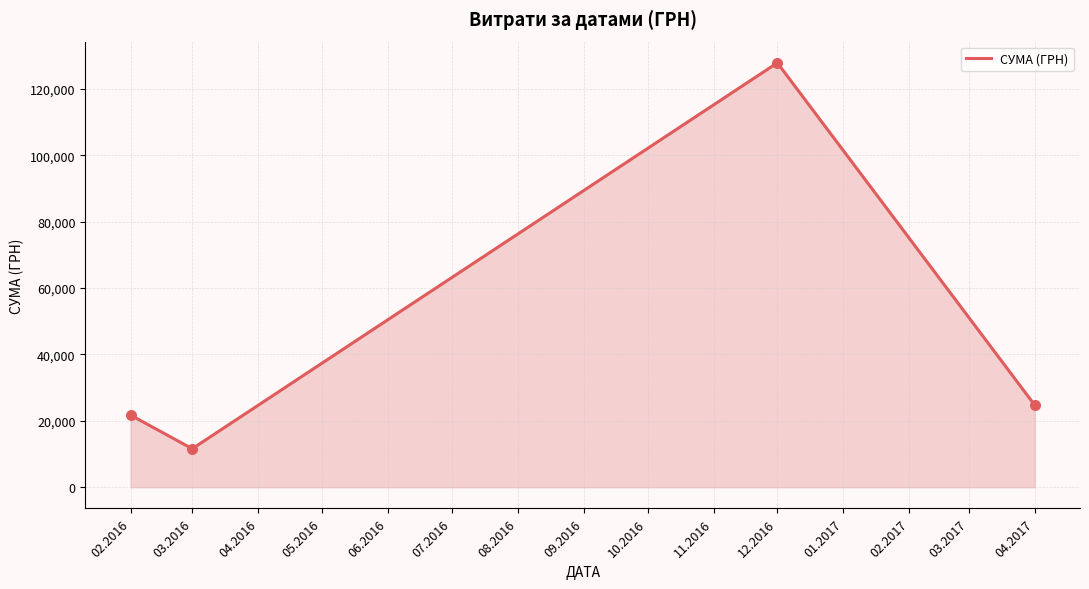

Approximately how many times larger is the value at 12.2016 compared to 02.2016?

5.9